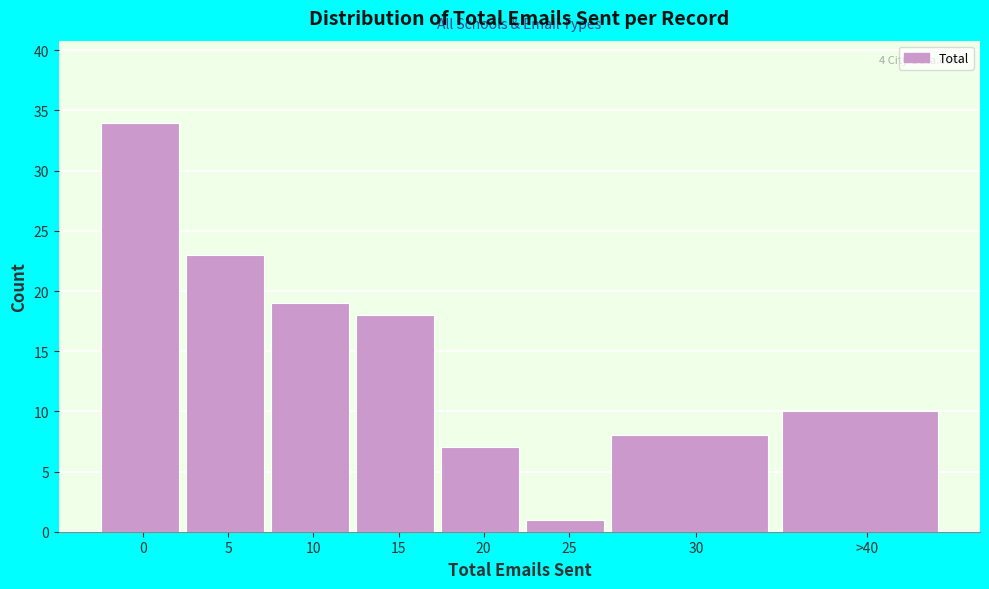

Reading right to left, what are all the values shown in this chart?

>40=10	30=8	25=1	20=7	15=18	10=19	5=23	0=34